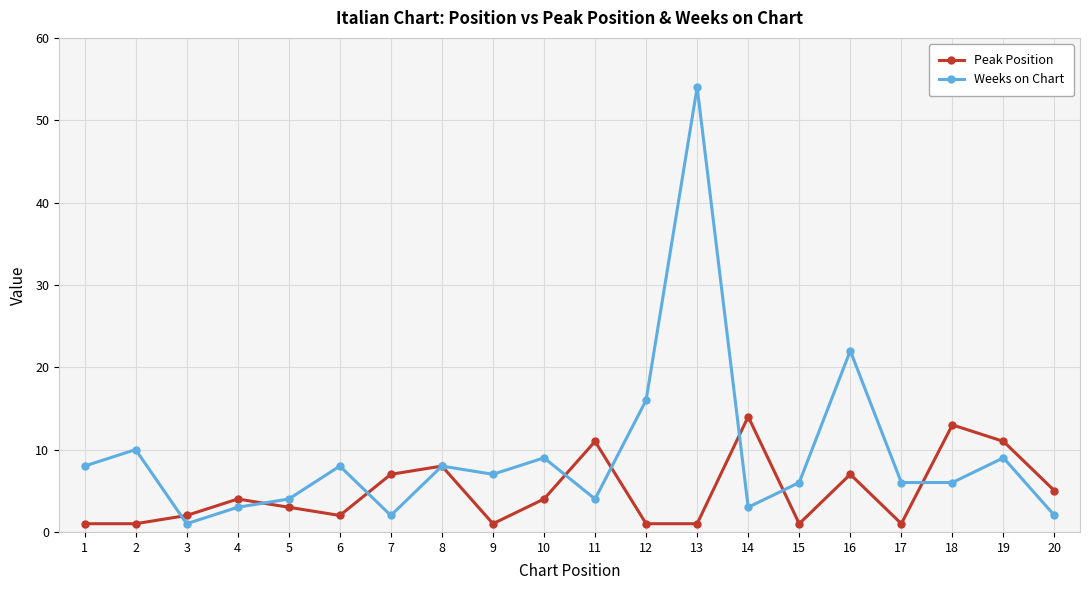

True or false: Peak Position has more than 1 interior local peaks.

True